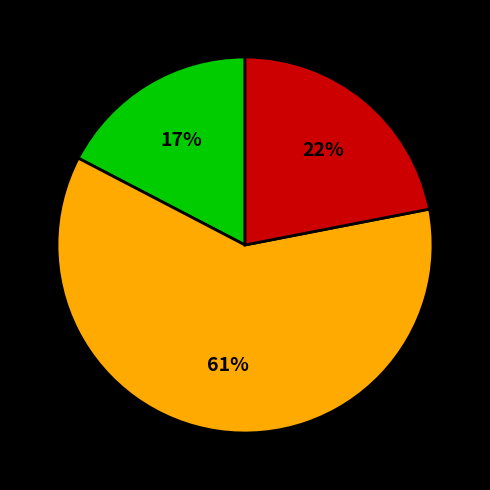

To the nearest percent, what is the average slice percentage?

33%